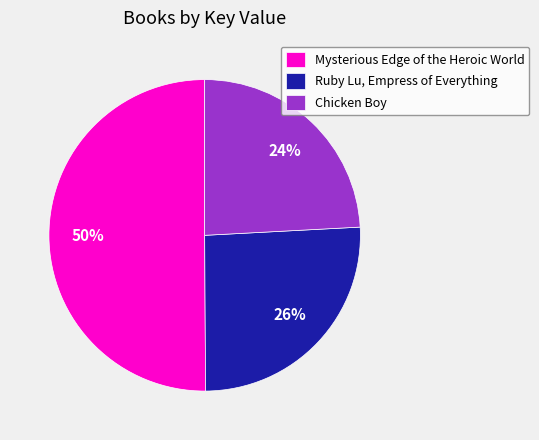

Rank the categories by value from lowest to highest.

Chicken Boy, Ruby Lu, Empress of Everything, Mysterious Edge of the Heroic World